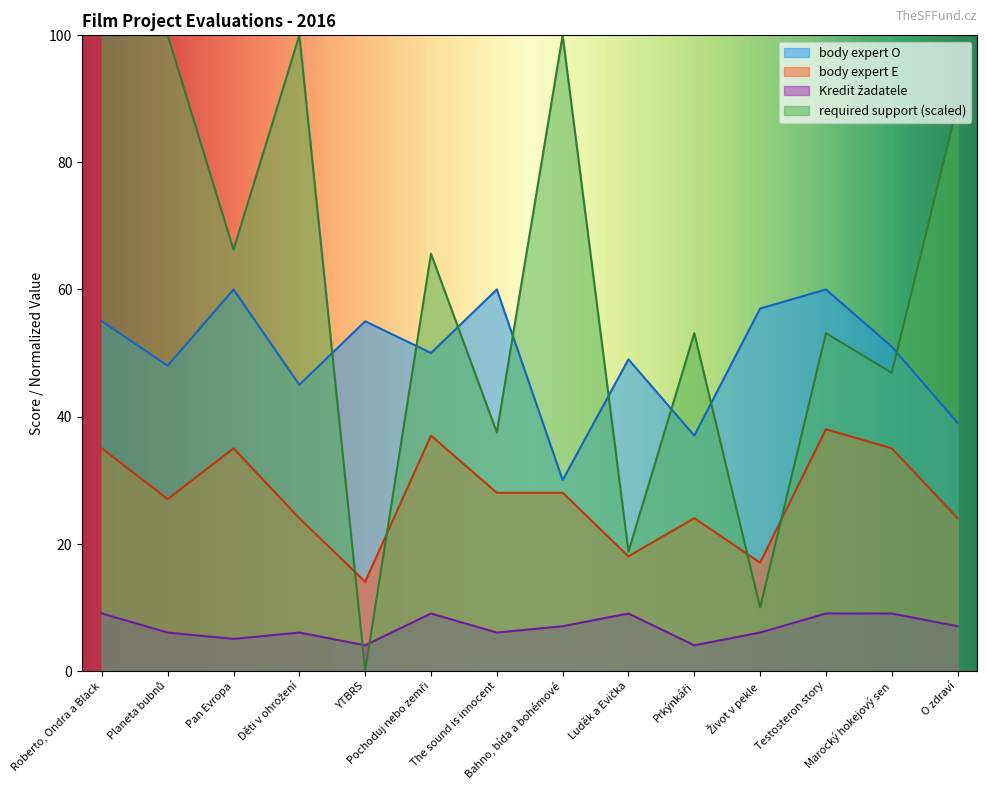

How many intersections are there between Kredit žadatele and required support?

2